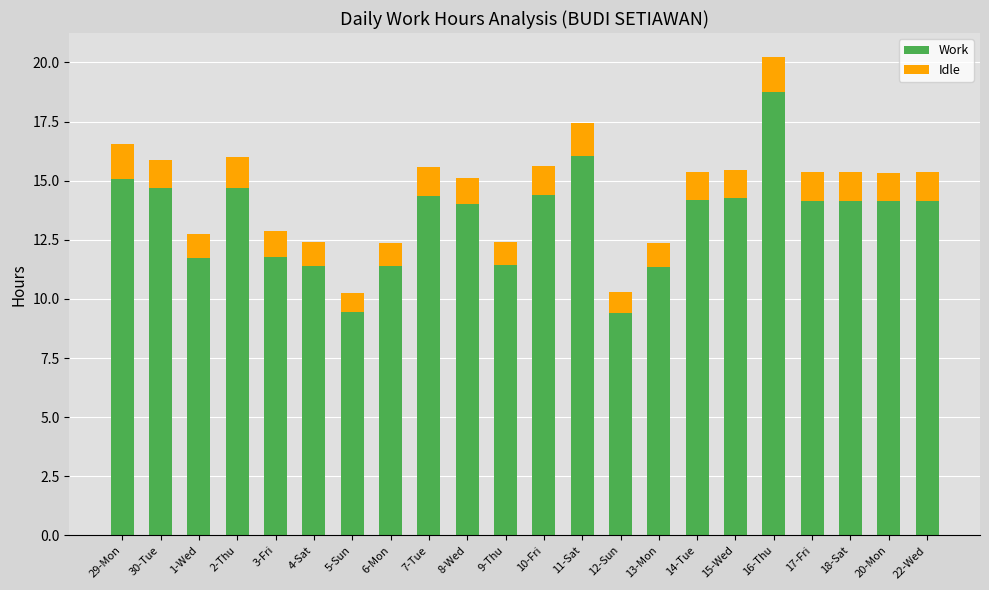

What is the highest value of the Work series?

18.7